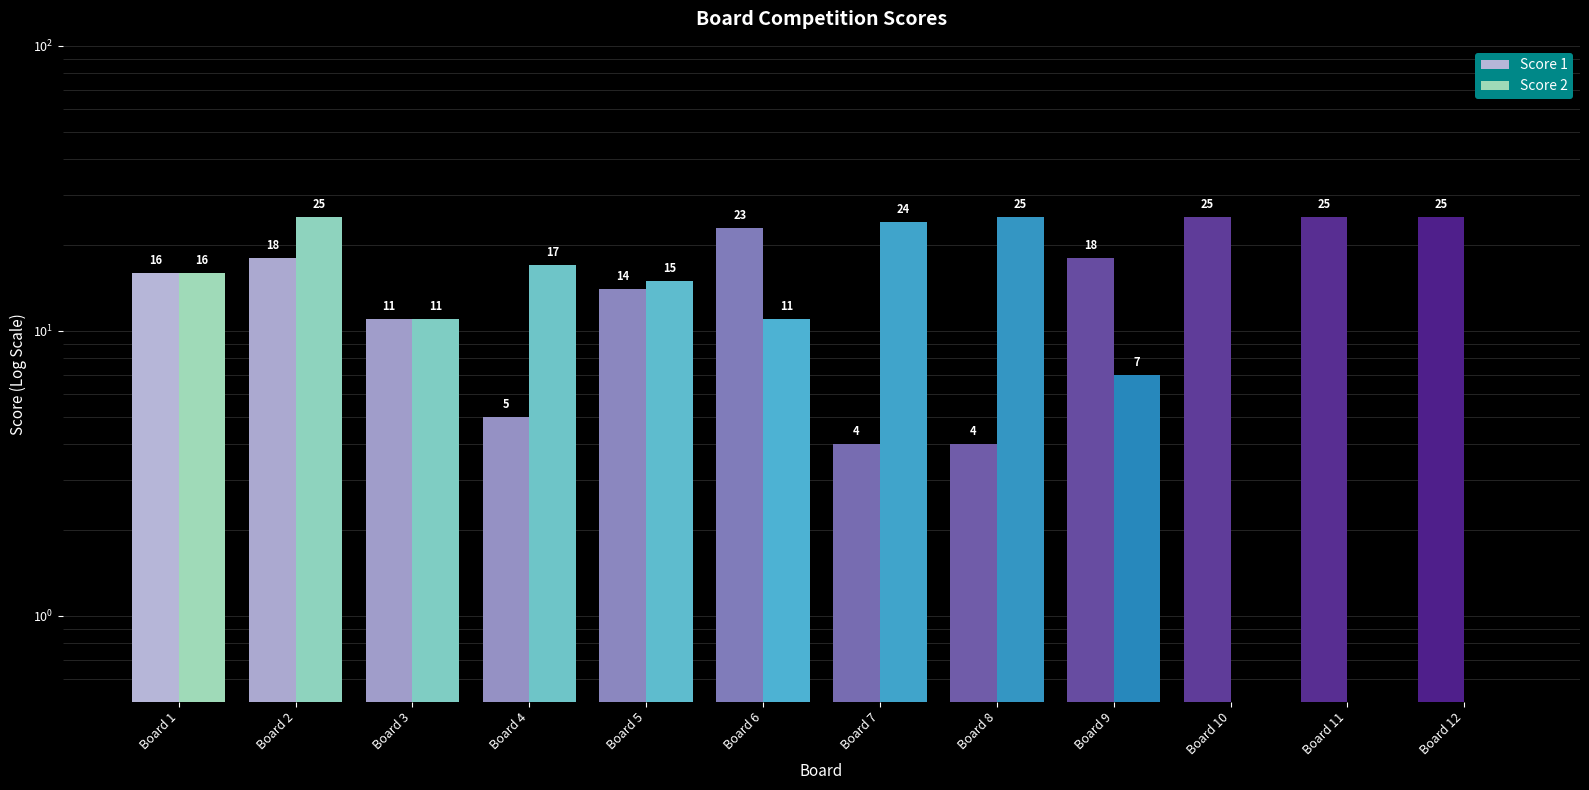

Reading left to right, what are all the values shown in this chart?

Score 1: Board 1=16	Board 2=18	Board 3=11	Board 4=5	Board 5=14	Board 6=23	Board 7=4	Board 8=4	Board 9=18	Board 10=25	Board 11=25	Board 12=25
Score 2: Board 1=16	Board 2=25	Board 3=11	Board 4=17	Board 5=15	Board 6=11	Board 7=24	Board 8=25	Board 9=7	Board 10=0	Board 11=0	Board 12=0